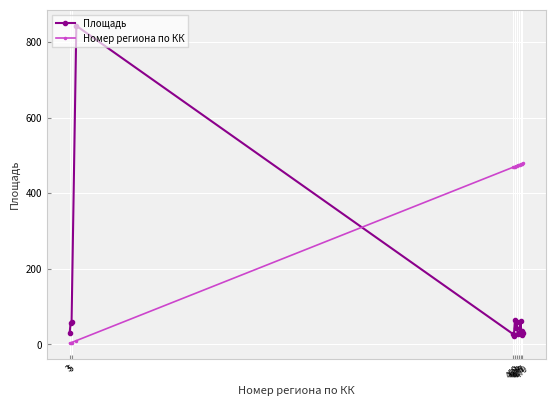

What is the difference between the maximum and second lowest values in the Площадь series?

819.2